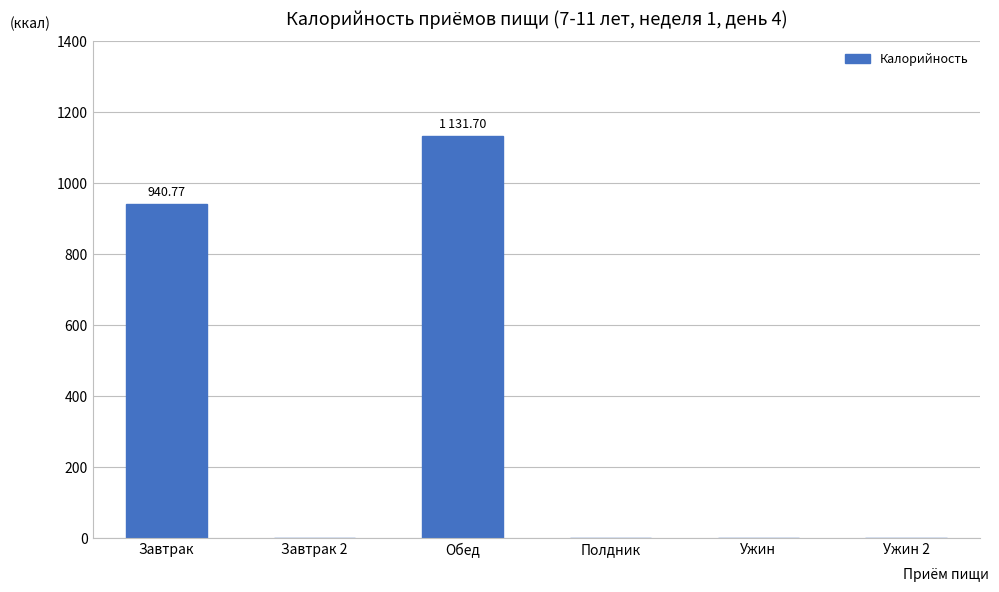

Reading right to left, transcribe all the data shown in this chart.

Ужин 2=0.0	Ужин=0.0	Полдник=0.0	Обед=1131.7	Завтрак 2=0.0	Завтрак=940.8